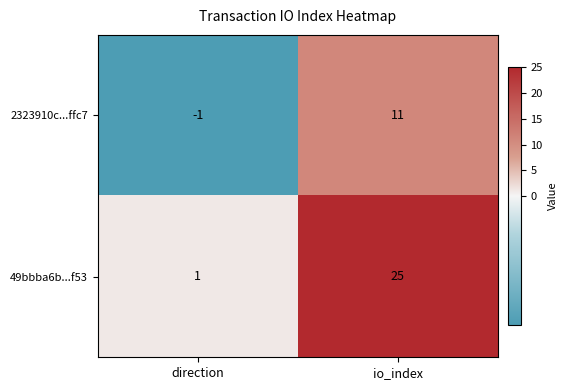

How many series are shown in this chart?

2